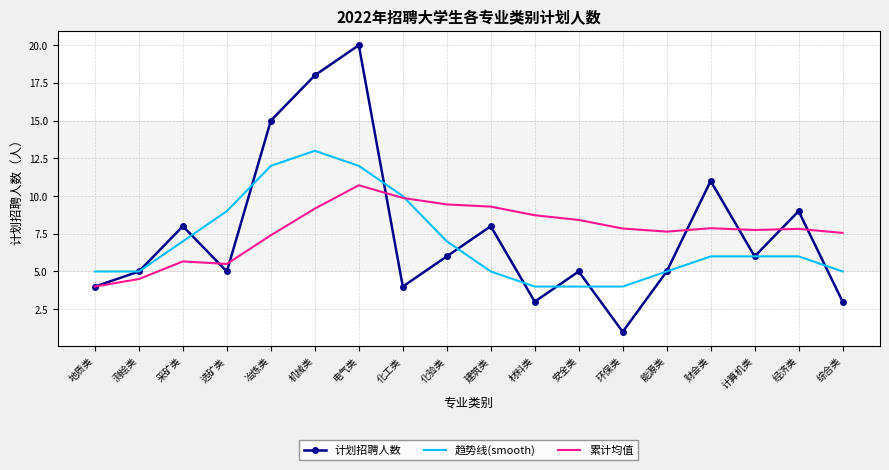

Which label corresponds to the largest value in the chart?

电气类